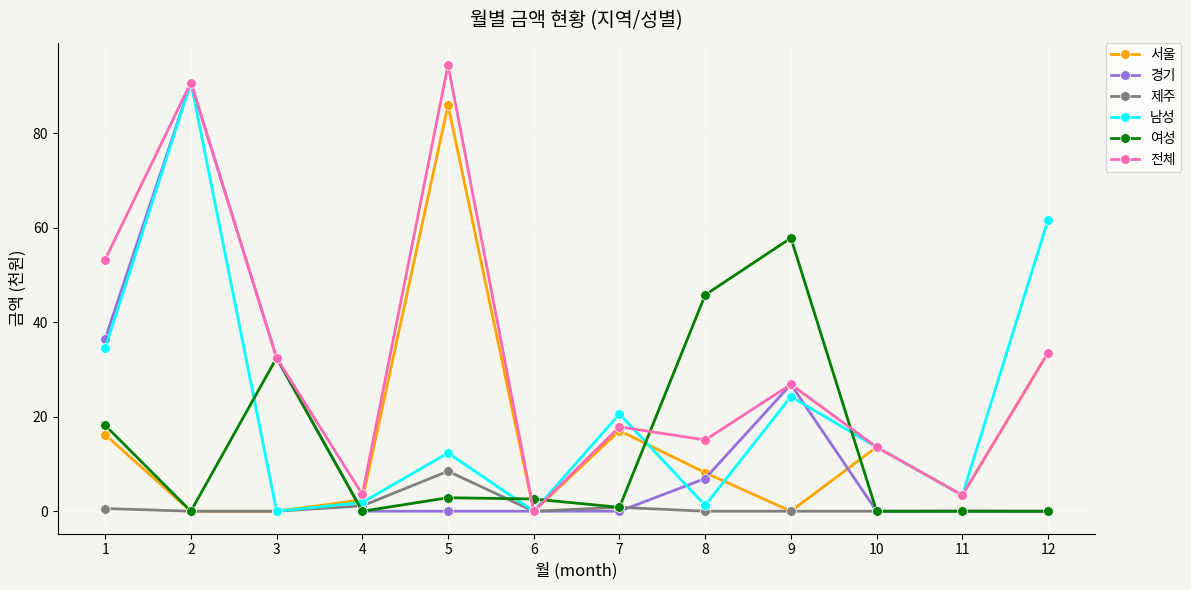

What is the highest value of the 제주 series?

8.5